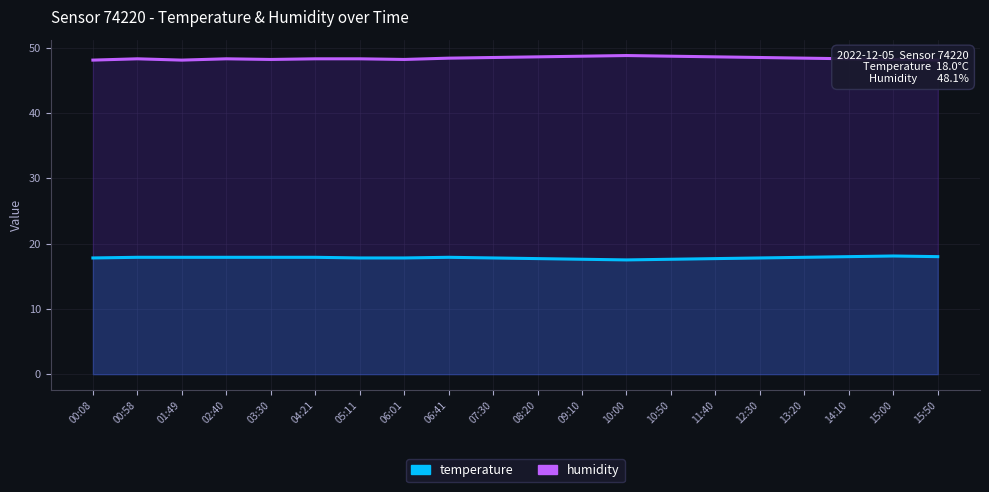

Reading right to left, what are all the values shown in this chart?

temperature: 18.0	18.1	18.0	17.9	17.8	17.7	17.6	17.5	17.6	17.7	17.8	17.9	17.8	17.8	17.9	17.9	17.9	17.9	17.9	17.8
humidity: 48.1	48.2	48.3	48.4	48.5	48.6	48.7	48.8	48.7	48.6	48.5	48.4	48.2	48.3	48.3	48.2	48.3	48.1	48.3	48.1